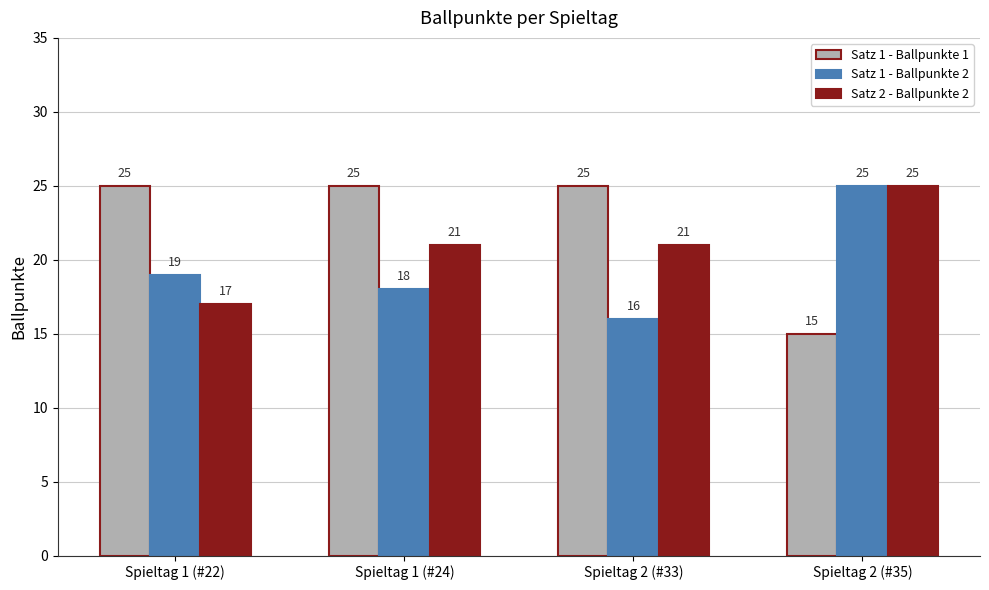

What is the value of the Satz 1 - Ballpunkte 1 bar at the 4th from the left?

15